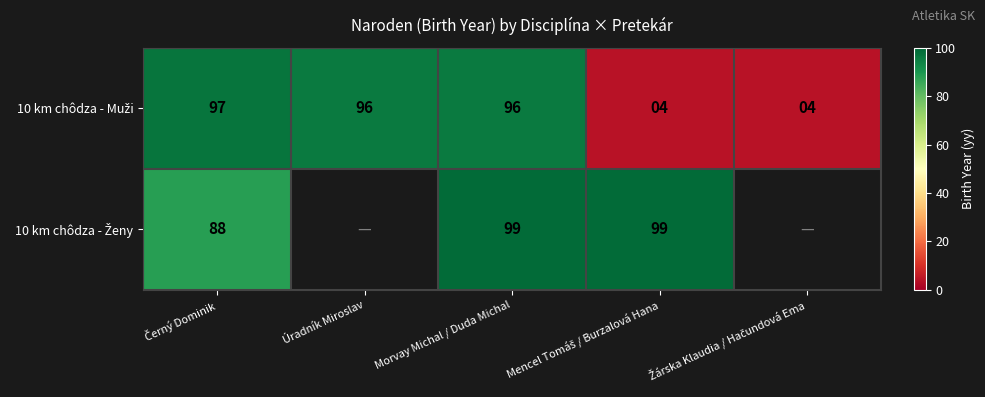

Count the number of data series in this chart.

2